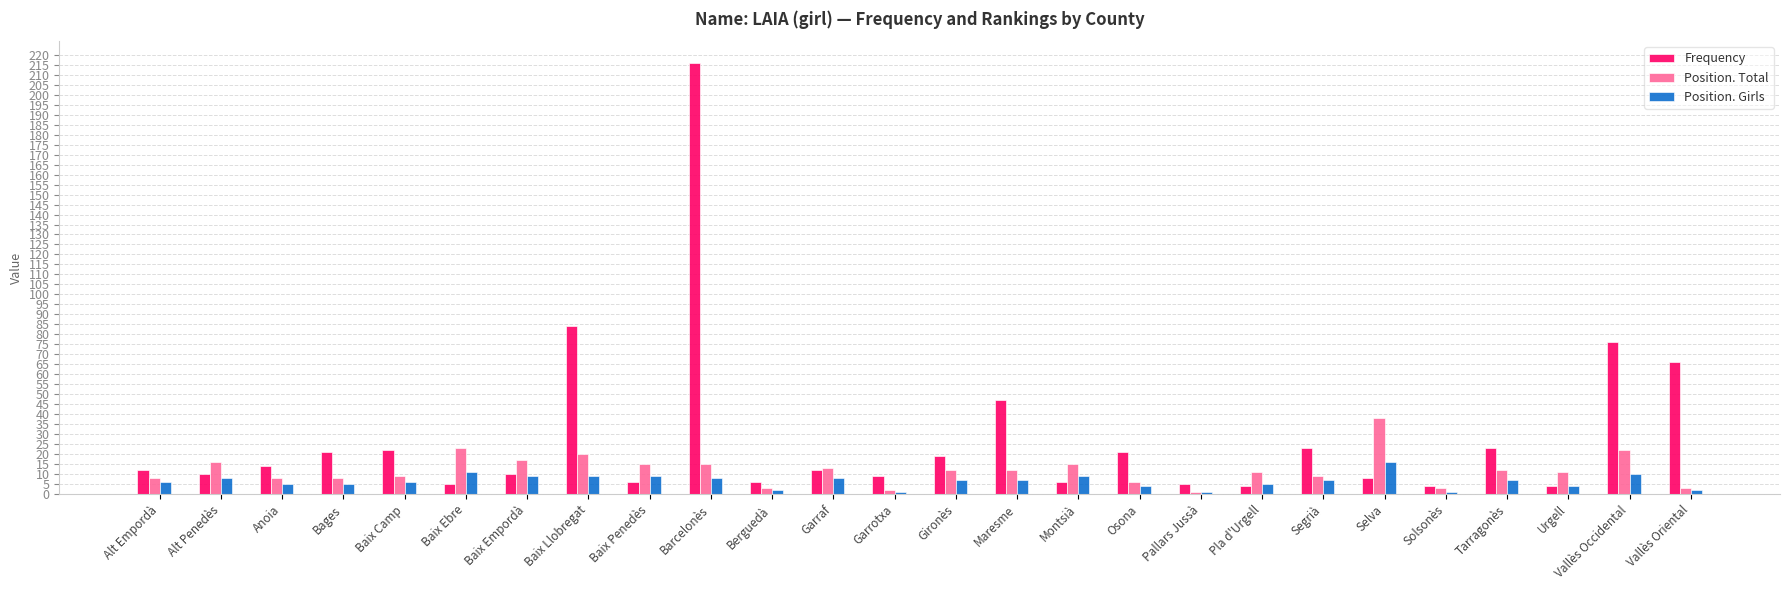

Count the number of data series in this chart.

3